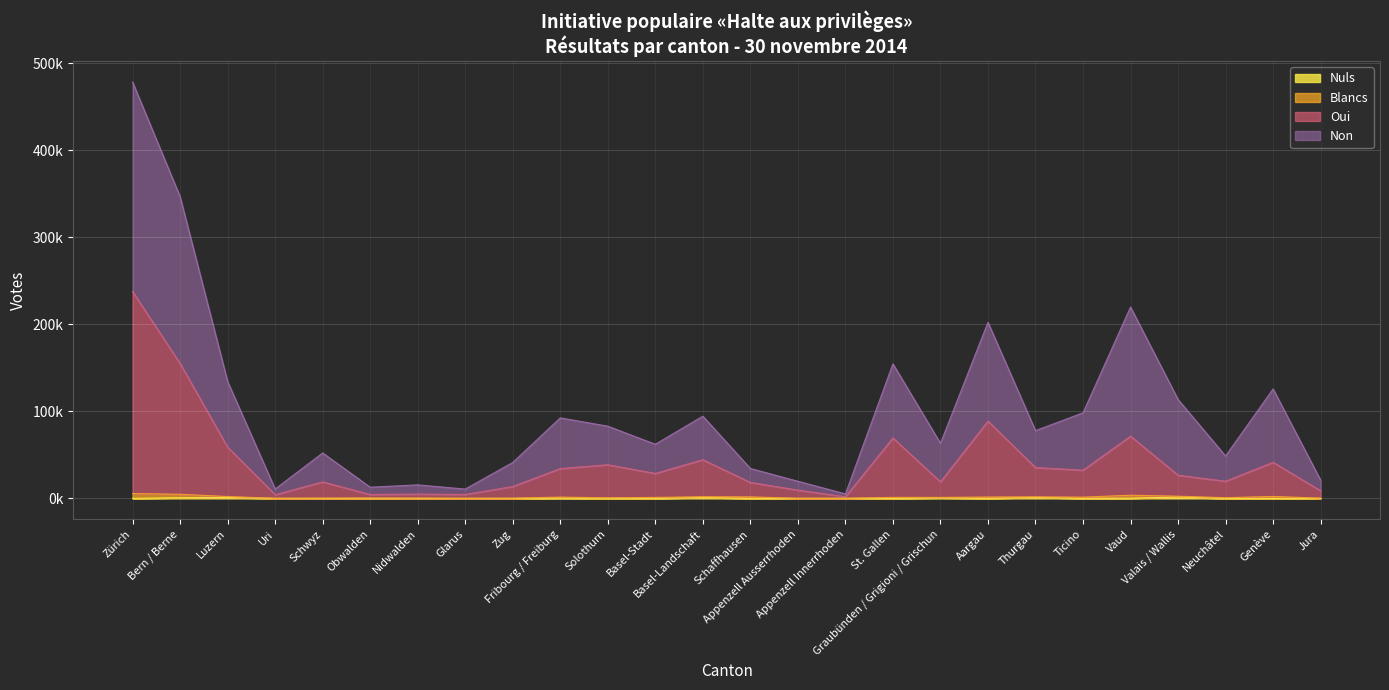

How many interior local valleys does the Nuls series have?

8